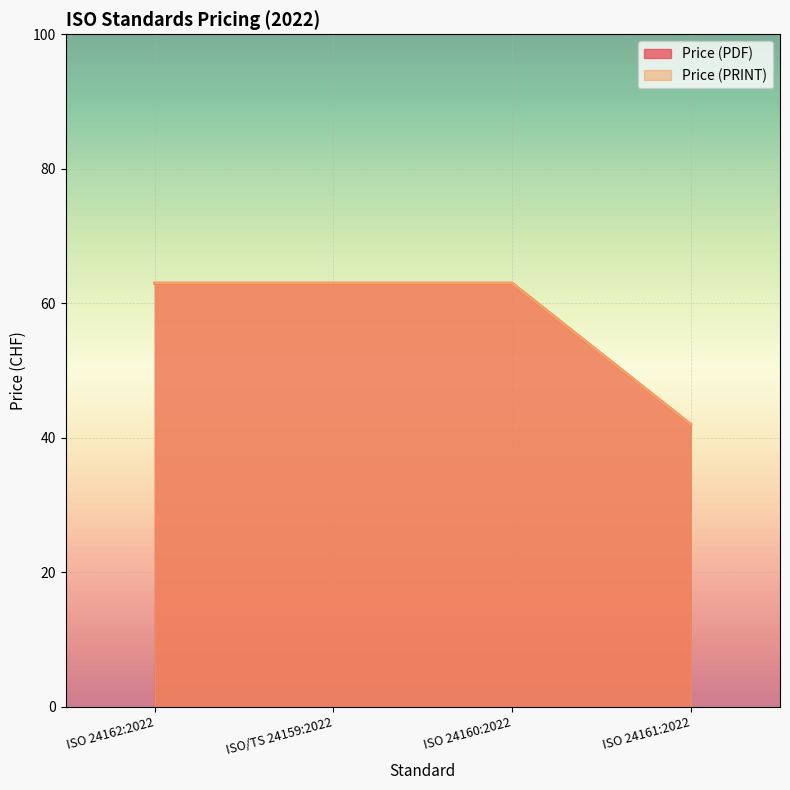

What is the label of the 2nd point from the left?

ISO/TS 24159:2022